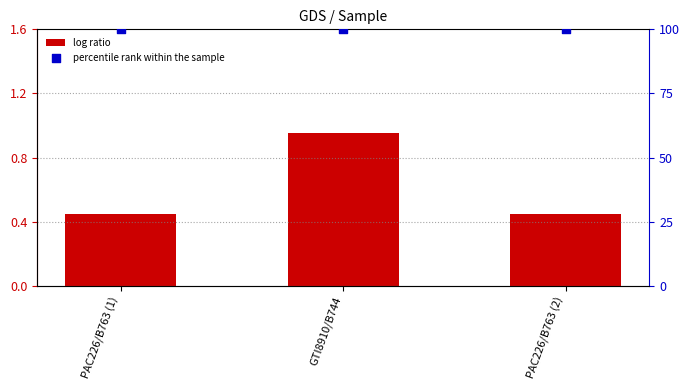

What are all the series names shown in the legend?

log ratio, percentile rank within the sample